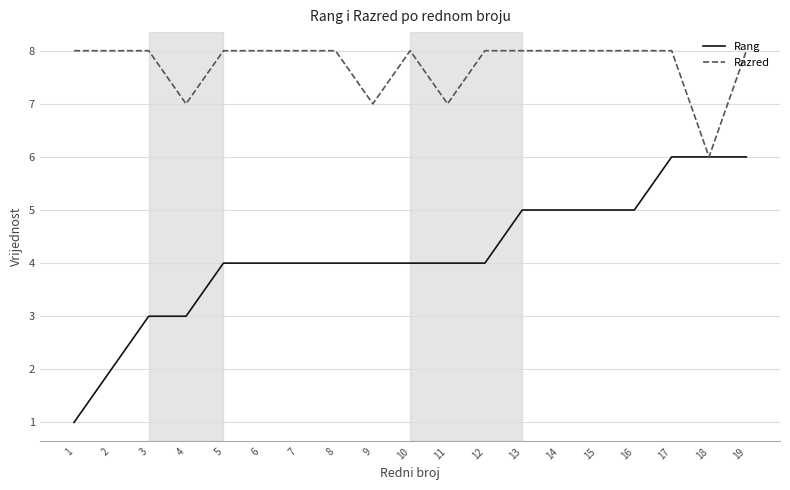

What is the average value of the Rang series?

4